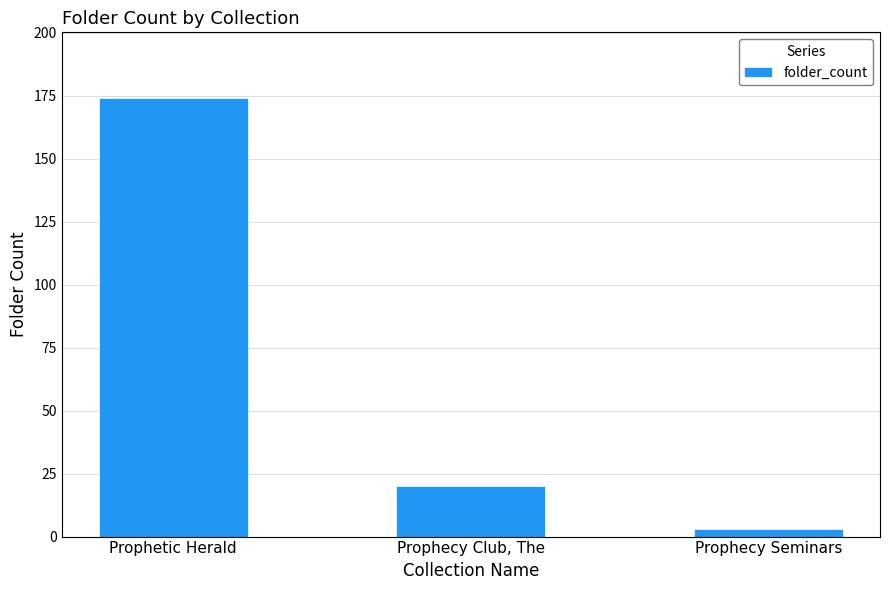

What is the sum of the values at Prophecy Seminars and Prophecy Club, The?

23